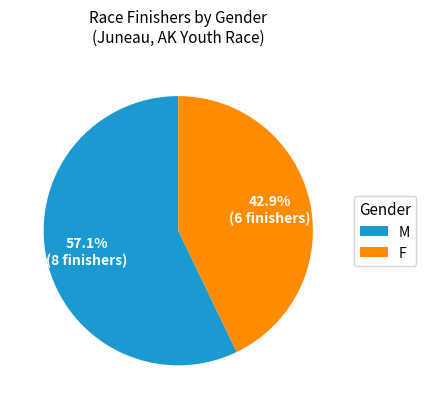

Which category has the smallest portion of the pie?

F